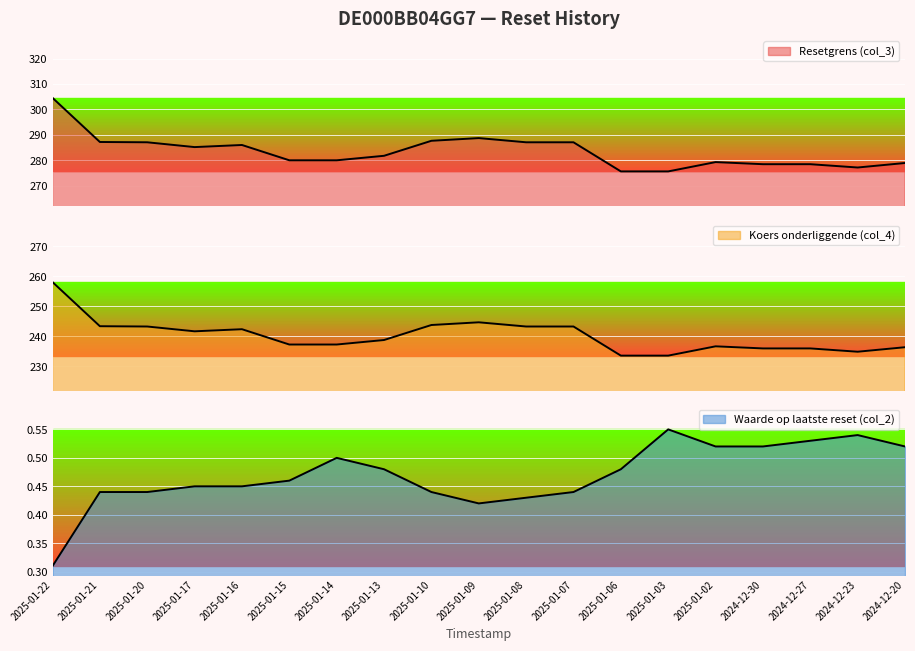

What is the difference between the maximum and minimum values in the Resetgrens (col_3) series?

24.5